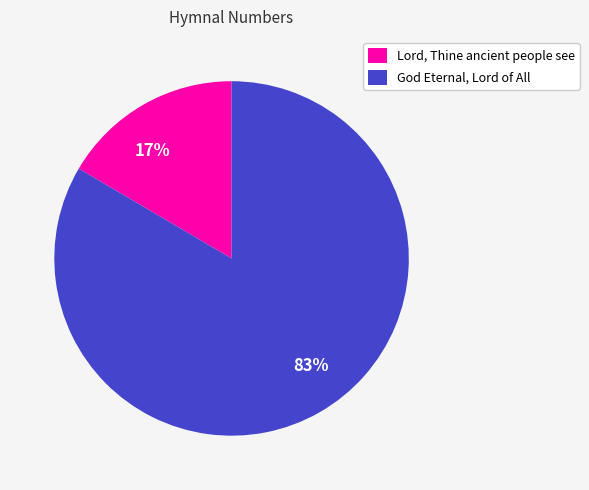

Combined, do Lord, Thine ancient people see and God Eternal, Lord of All account for over 50%?

Yes